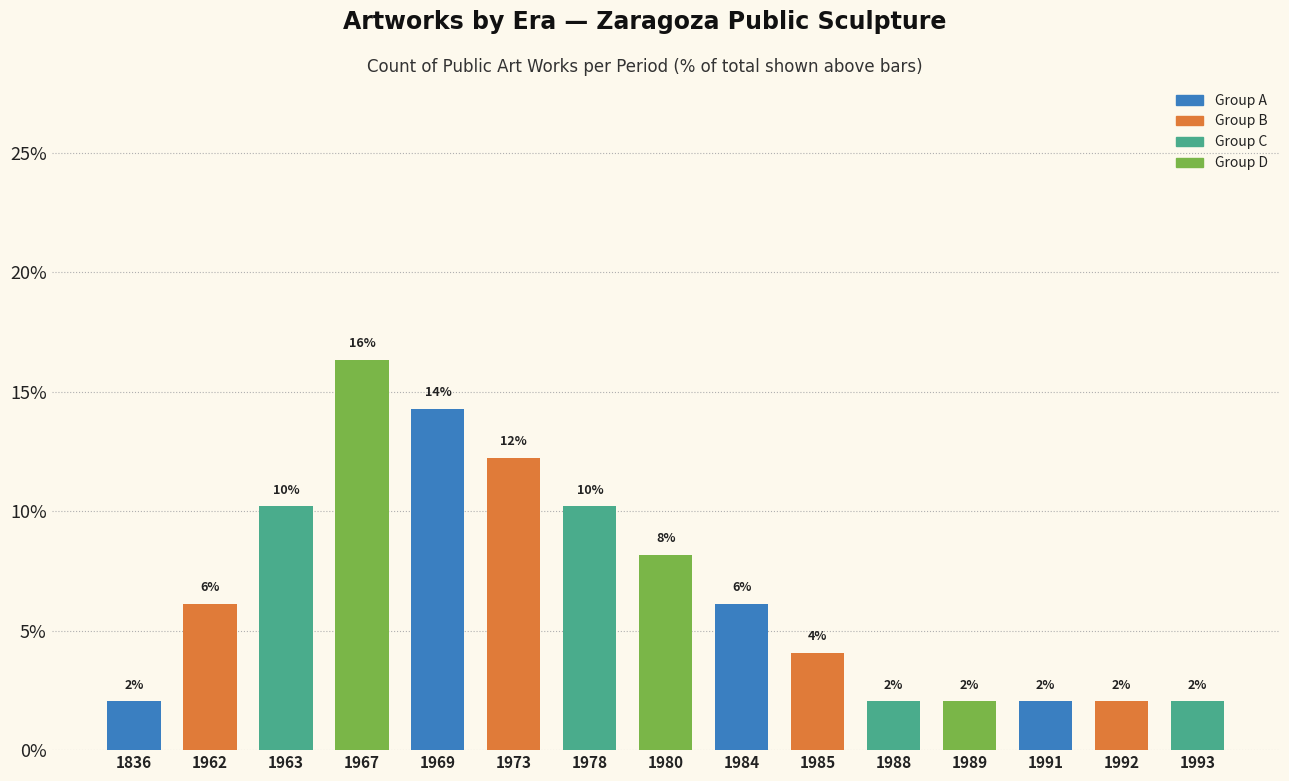

What is the maximum value shown in the chart?

16.3